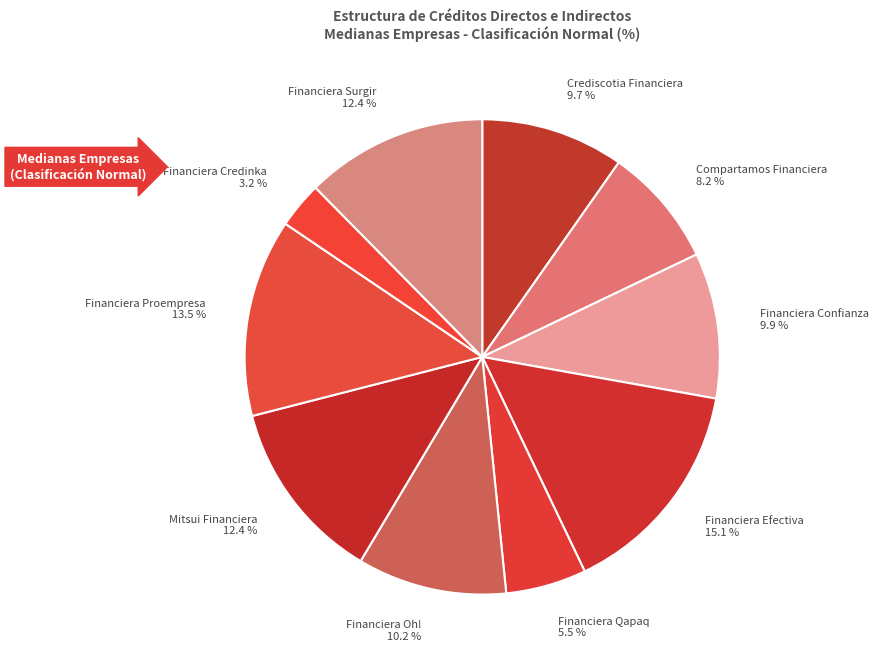

What percentage do Financiera Efectiva and Financiera Qapaq together represent?

20.6%